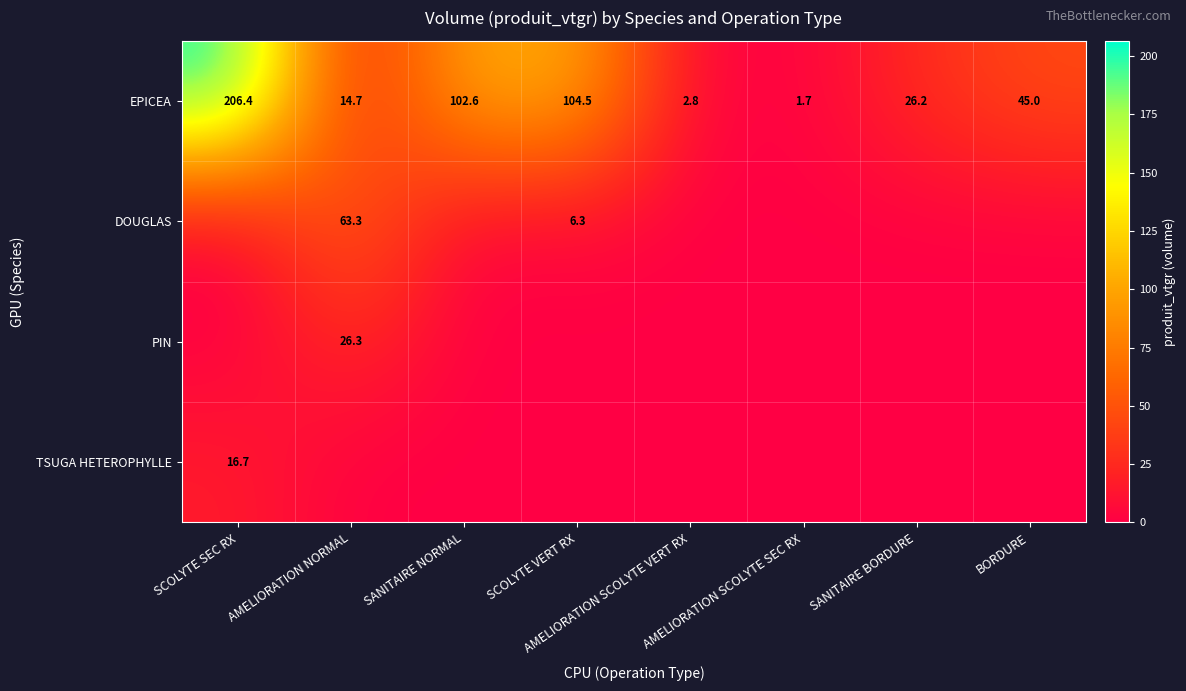

What is the maximum value for EPICEA?

206.4